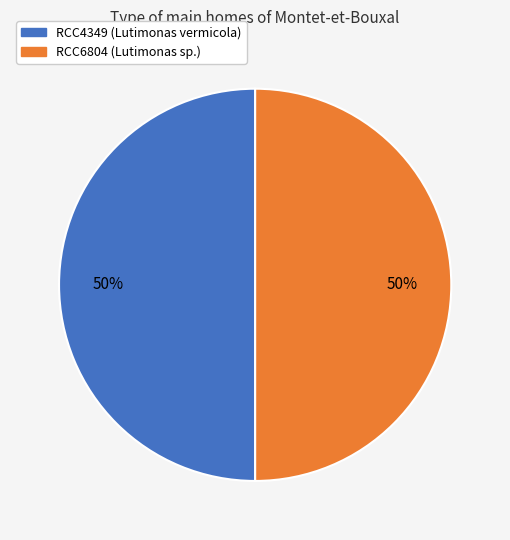

To the nearest percent, what is the combined percentage of RCC6804 and RCC4349?

100%